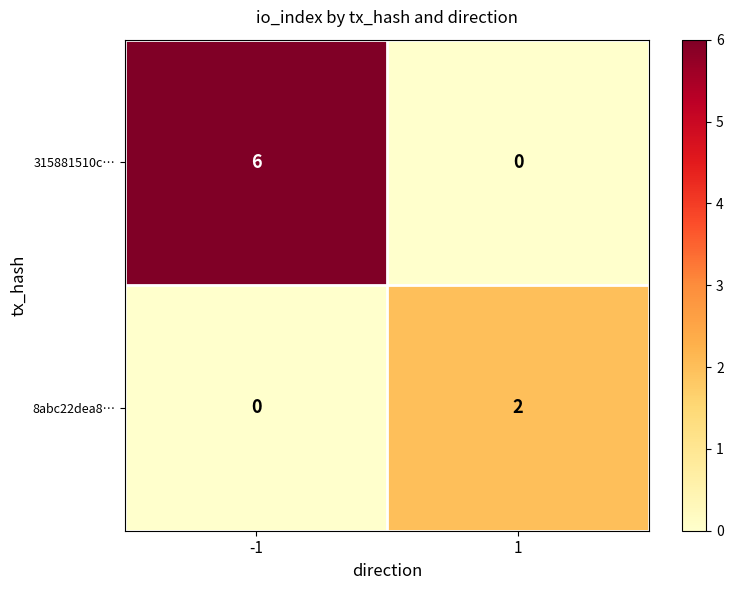

Read the 315881510c… value at -1.

6